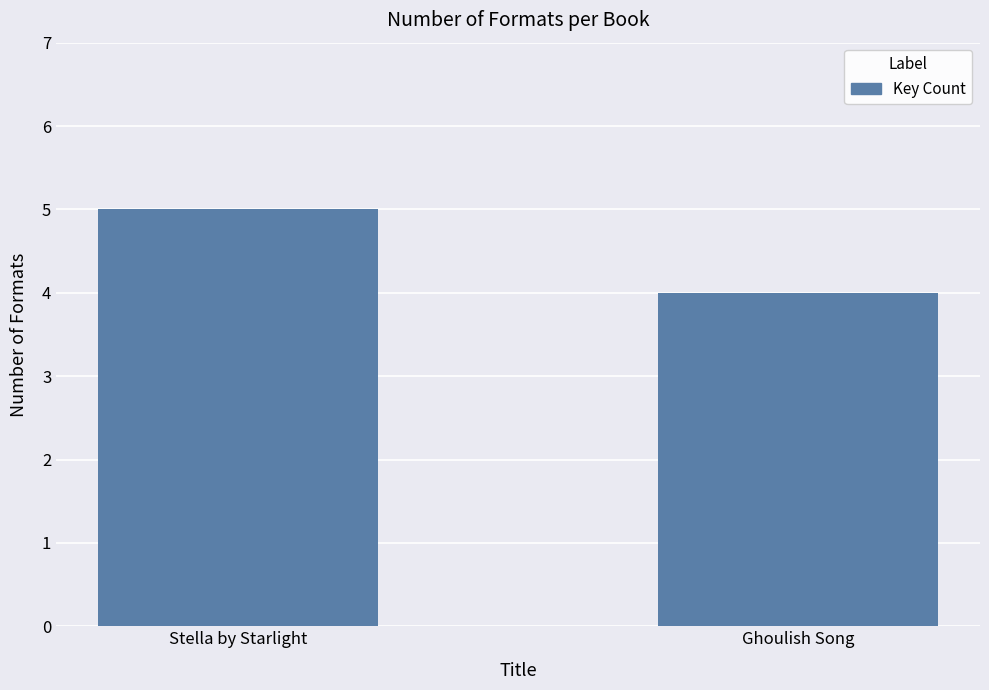

True or false: the data shows 7 at Stella by Starlight.

False